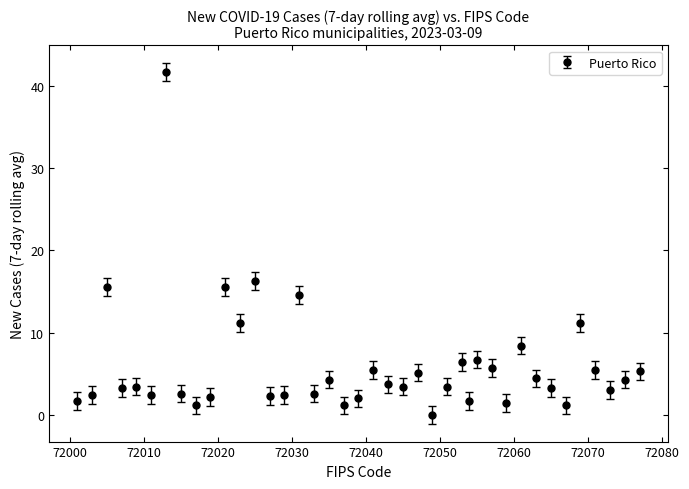

What is the maximum value shown in the chart?

41.7